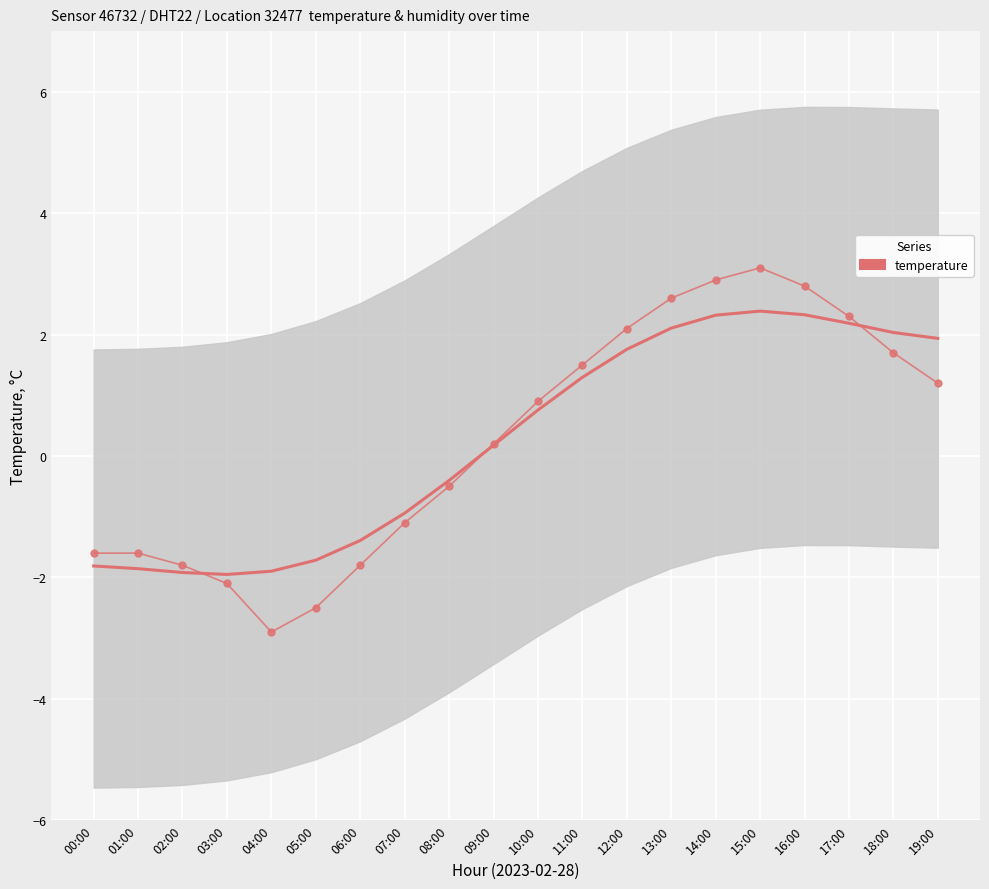

What is the sum of the values at 00:00 and 01:00?

-3.2